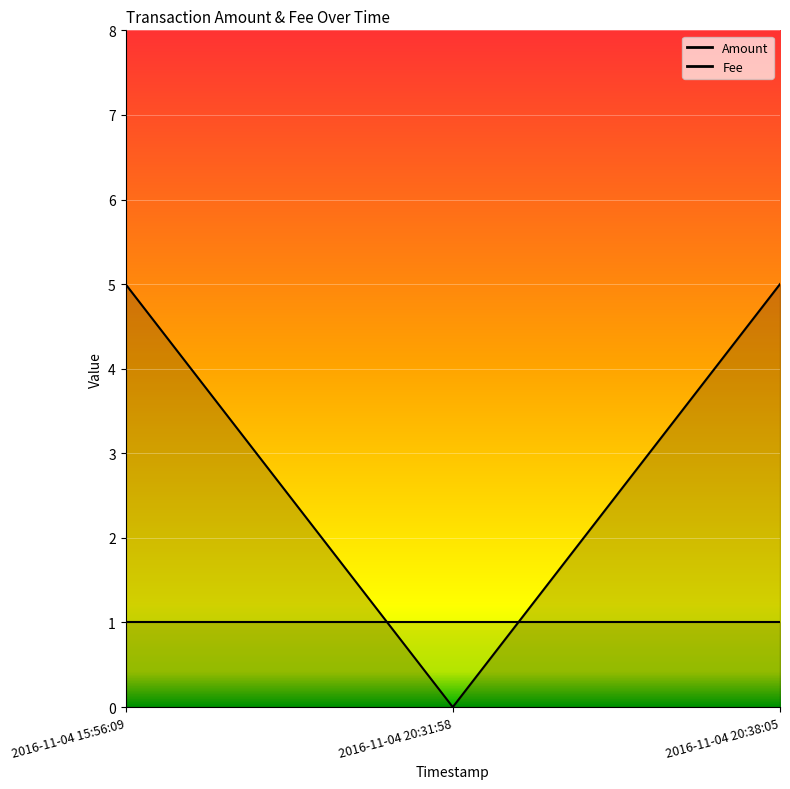

What is the label of the 2nd point from the right?

2016-11-04 20:31:58